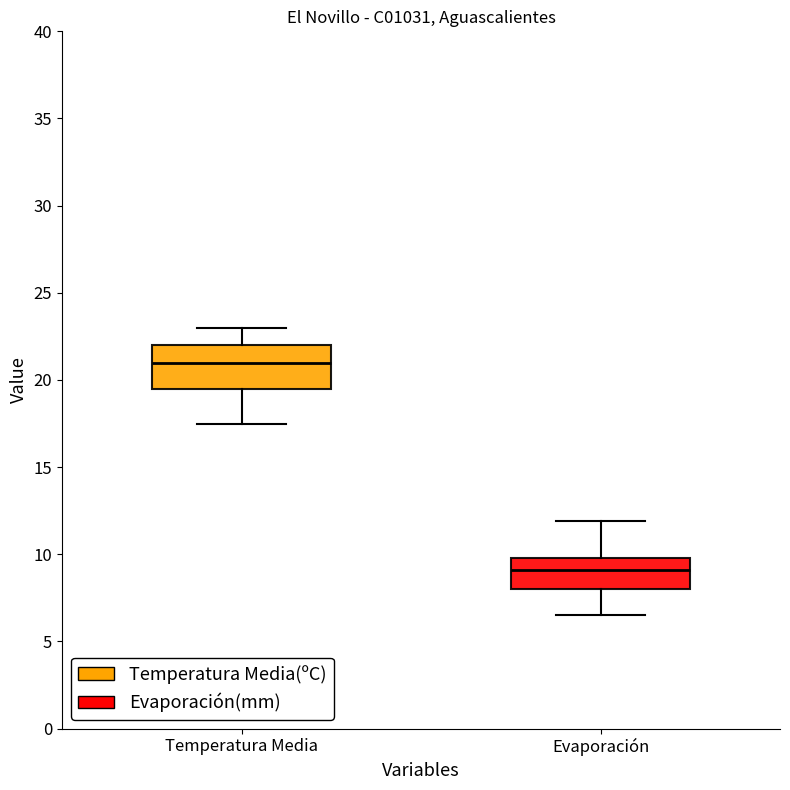

Which box's median line is the lowest?

Evaporación